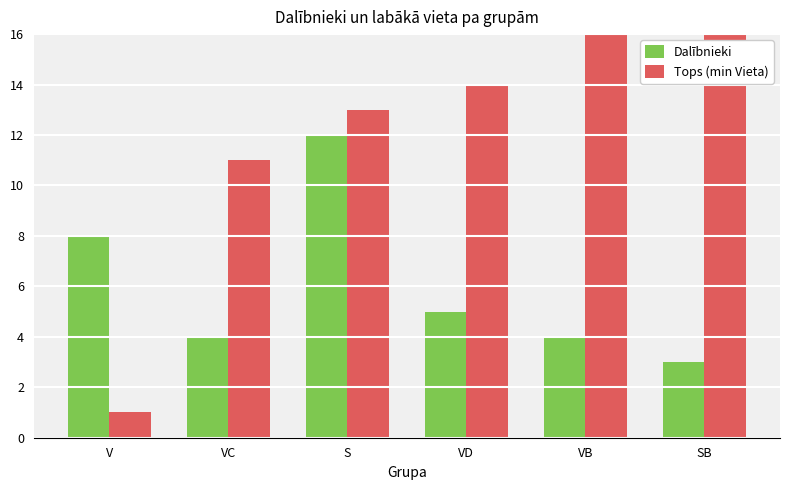

How many distinct data groups are displayed?

2